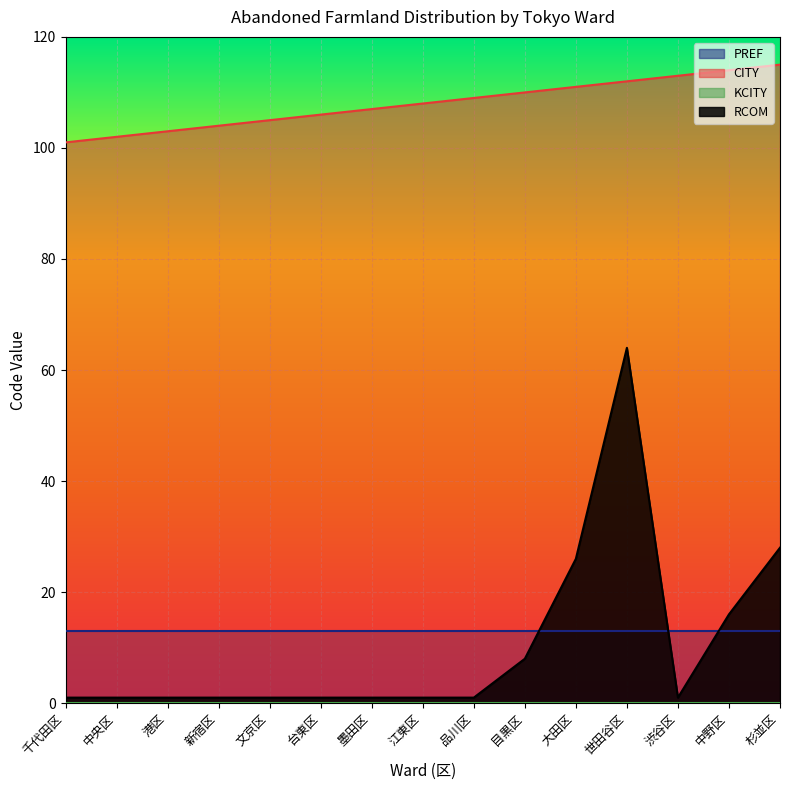

Read the CITY value at 新宿区, to the nearest 5.

105